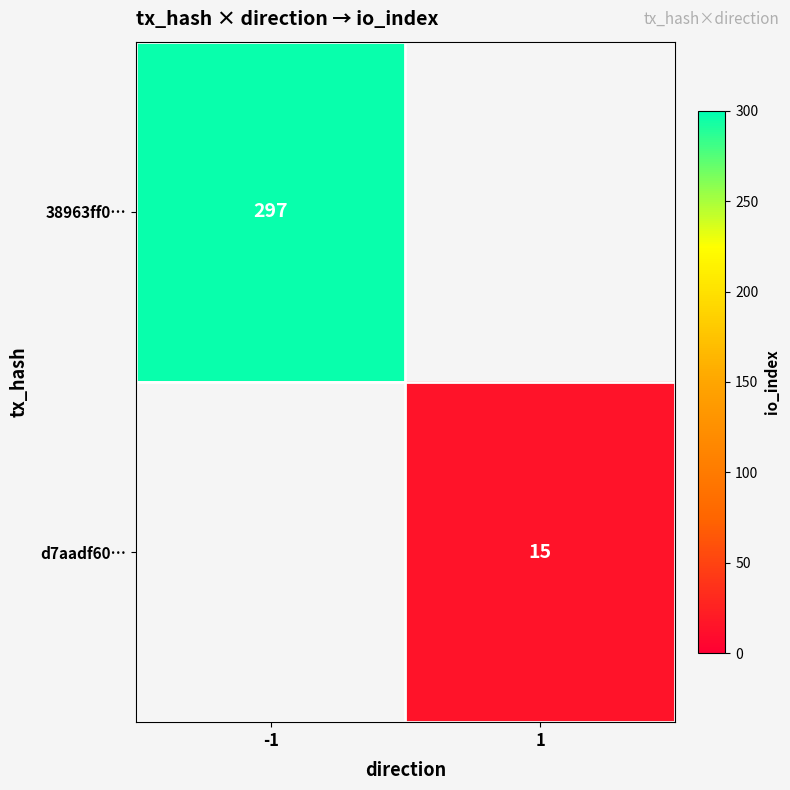

The 38963ff0… series shows 201 at -1. True or false?

False